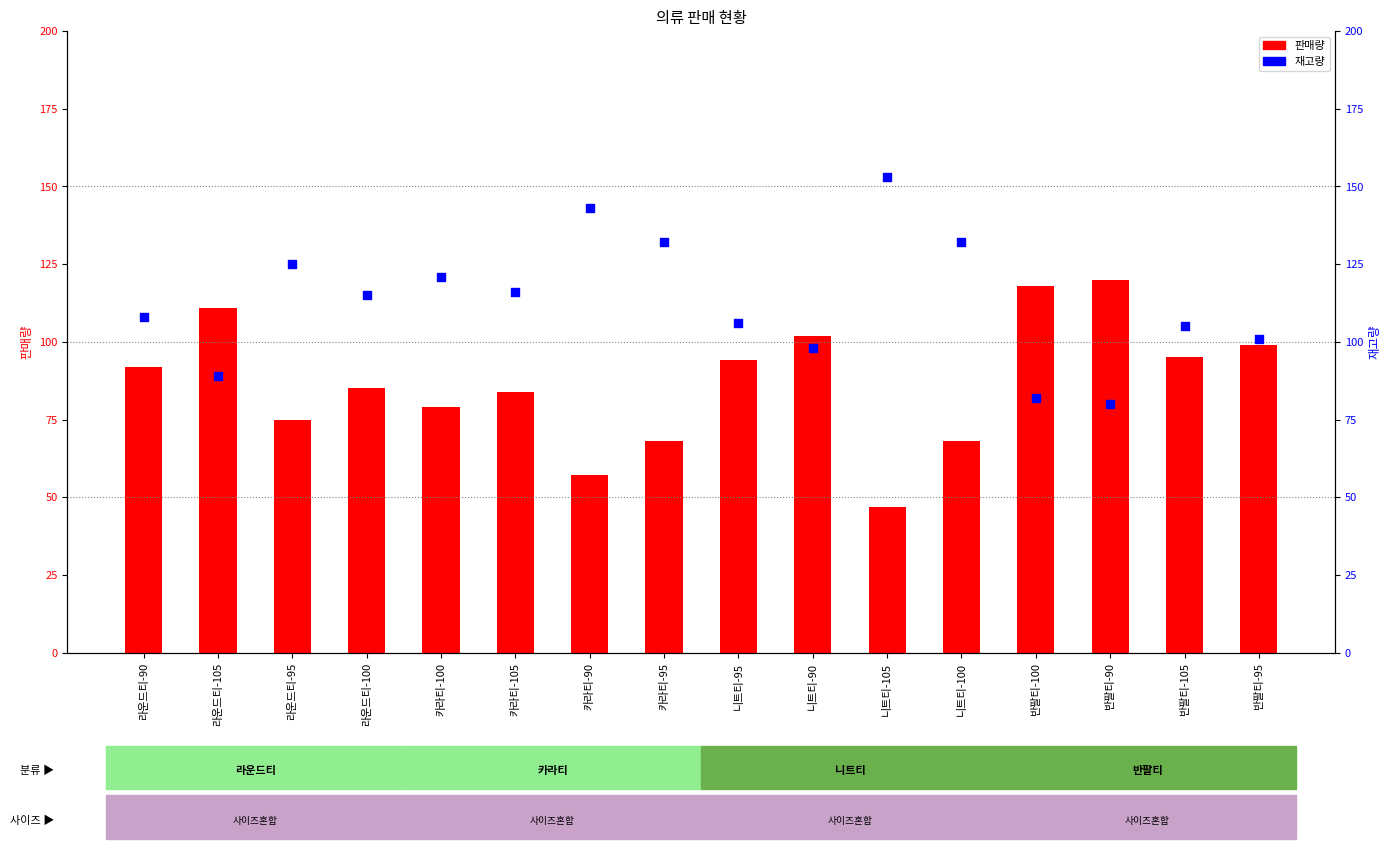

Which series has the largest total across all categories?

재고량